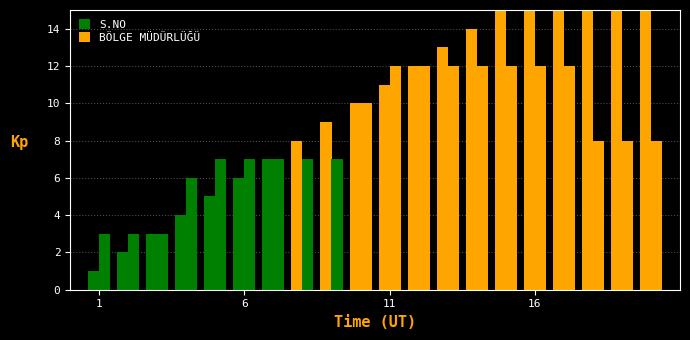

Where is BÖLGE MÜDÜRLÜĞÜ nearest to the value 7?

5